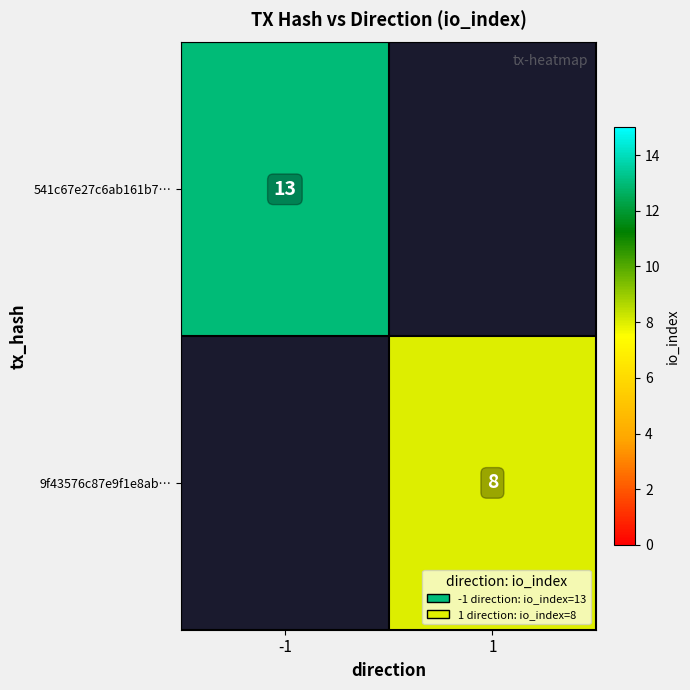

Between 1 and -1, which is larger?

-1